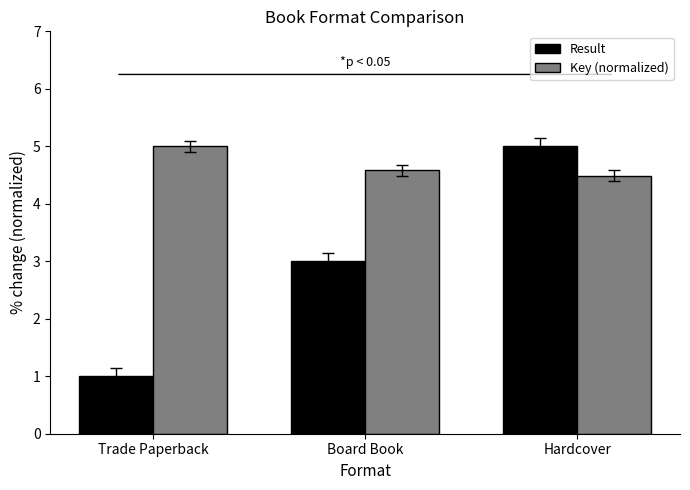

What is the label of the 3rd bar from the right?

Trade Paperback